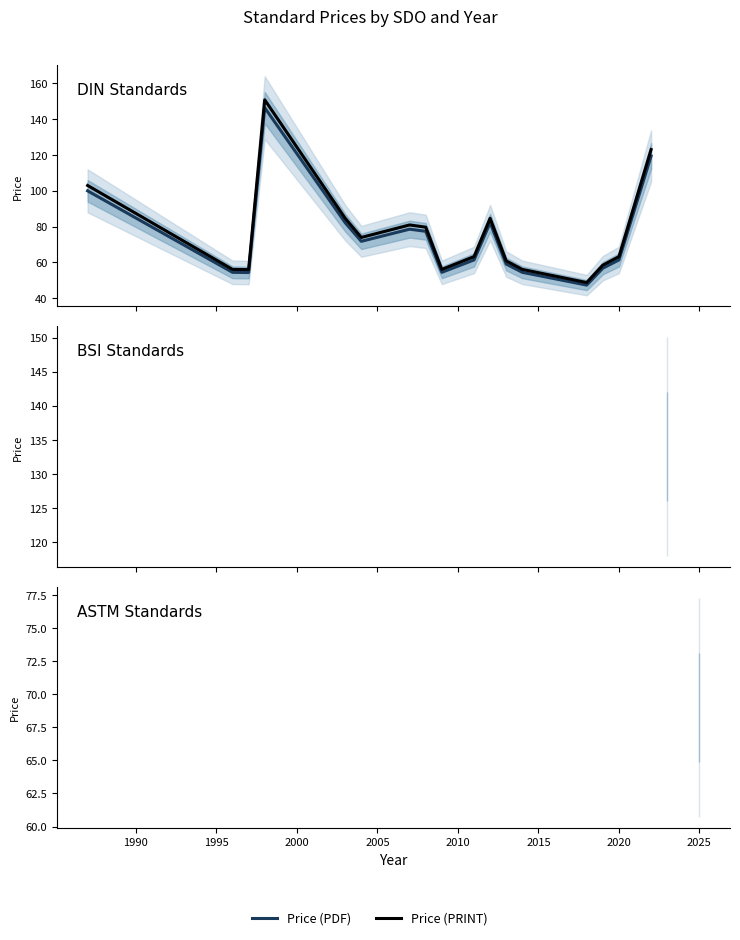

What is the maximum value shown in the chart?

150.6